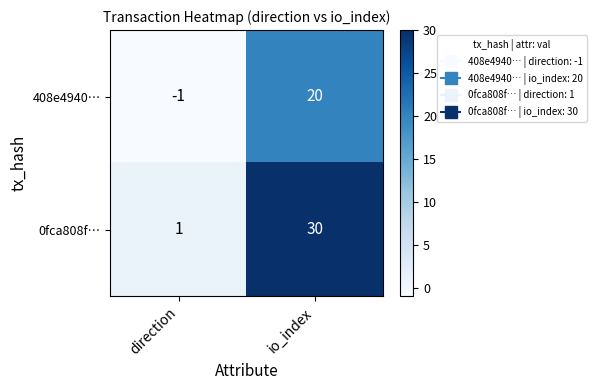

What is the greatest value displayed?

30